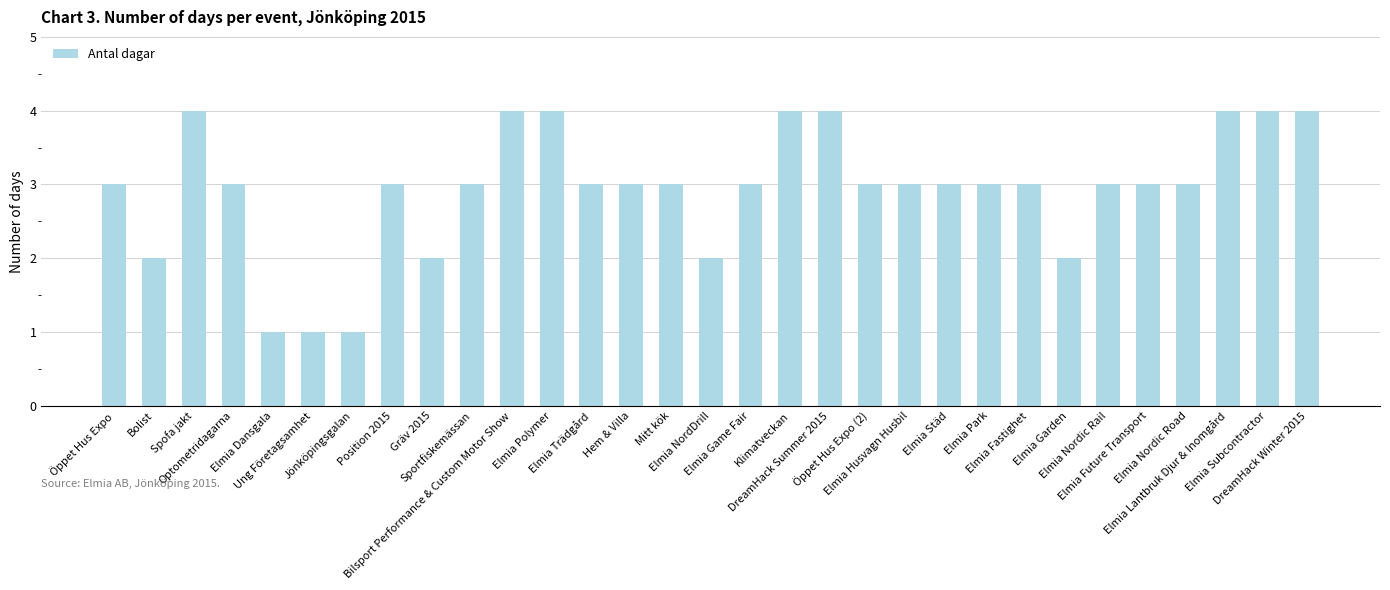

Is it true that the value at Bilsport Performance & Custom Motor Show is 1?

False